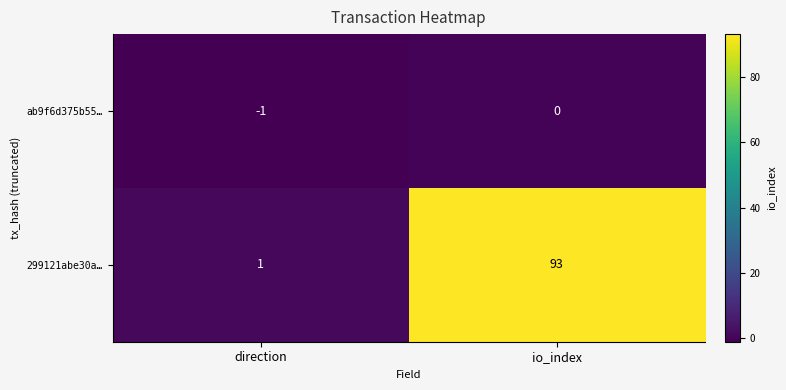

Which series has the largest total across all categories?

299121abe30a…